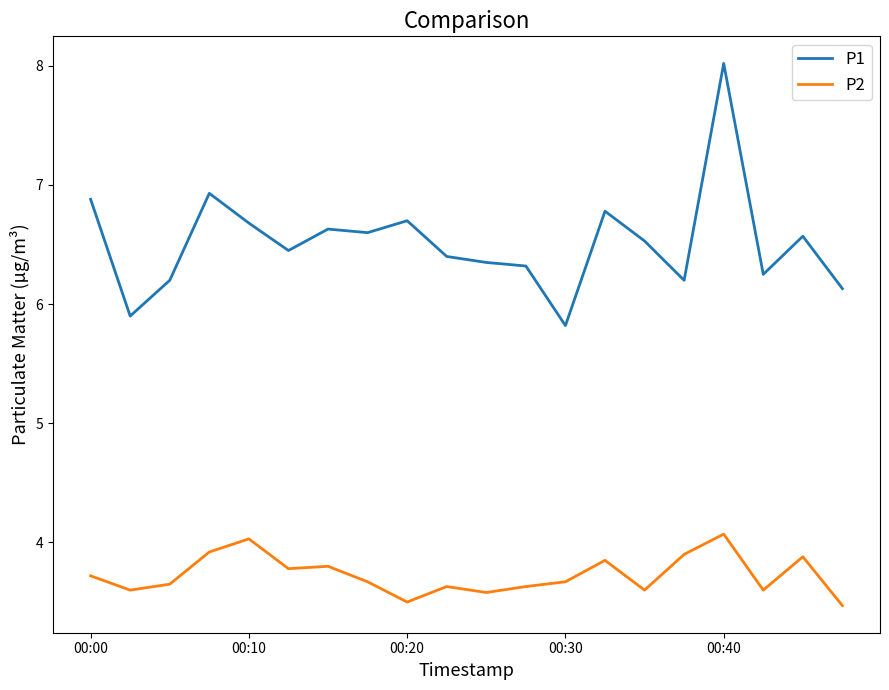

What is the maximum value for P2?

4.1